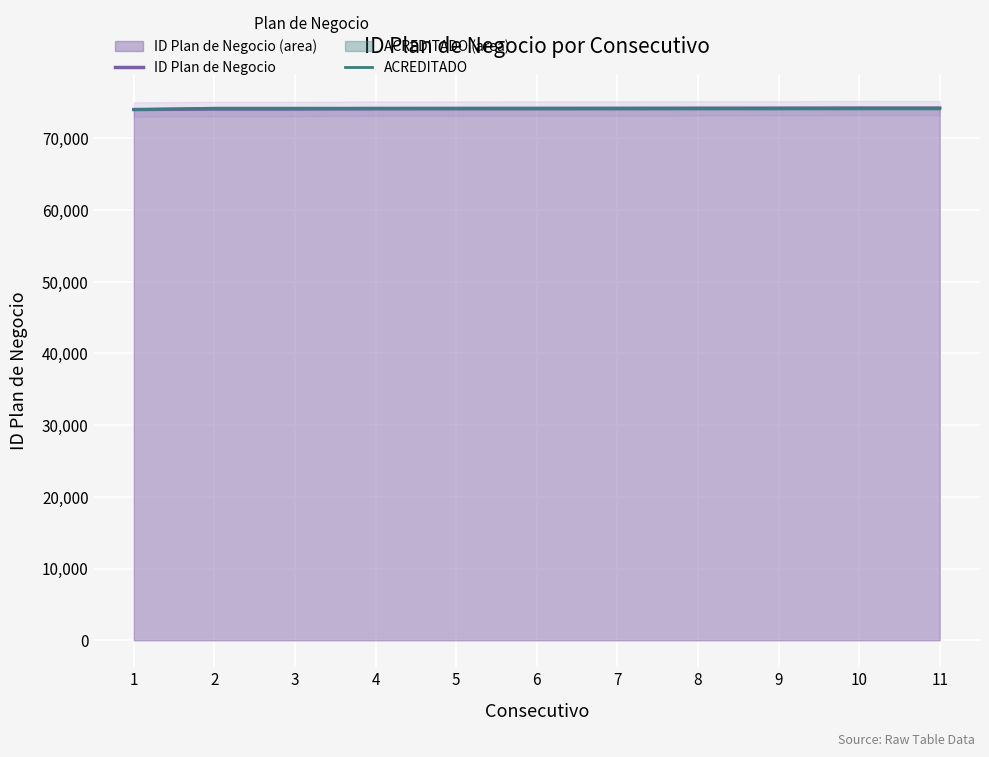

What is the difference between the maximum and minimum values in the ID Plan de Negocio series?

197